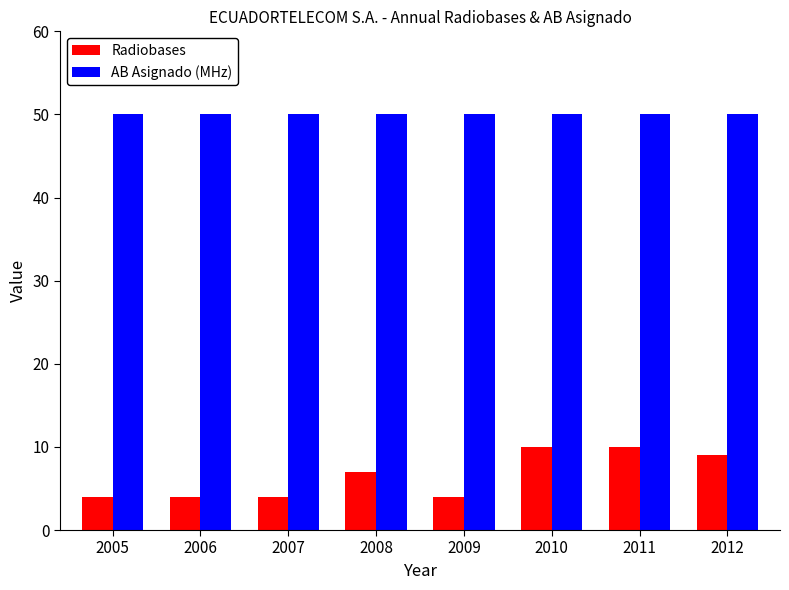

Rank the series at 2008 from lowest to highest value.

Radiobases, AB Asignado (MHz)